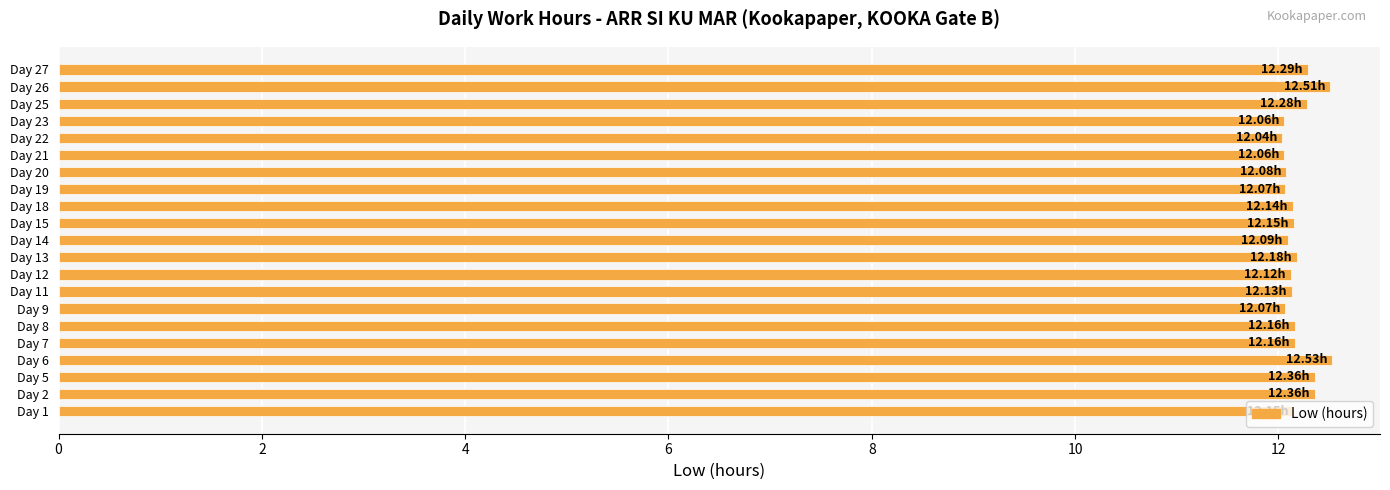

What is the average value?

12.2